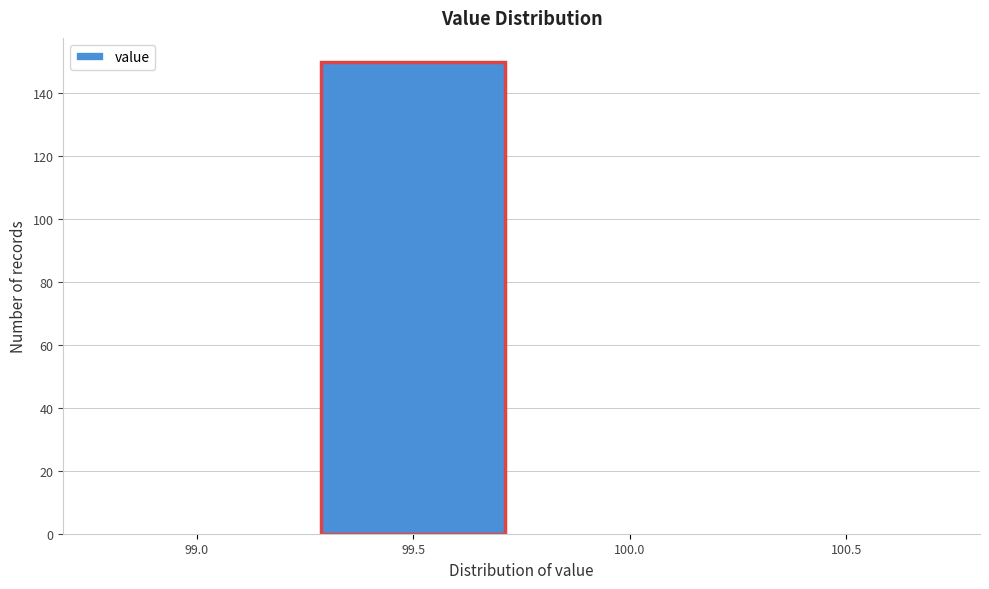

Reading left to right, transcribe all the data shown in this chart.

99.0=0	99.5=150	100.0=0	100.5=0